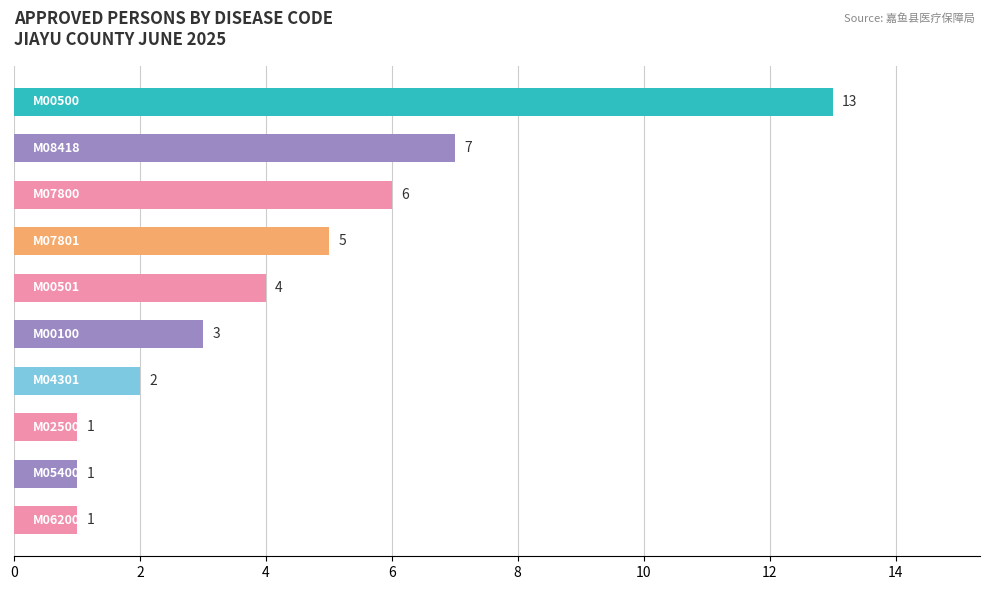

What is the difference between the second highest and minimum values?

6